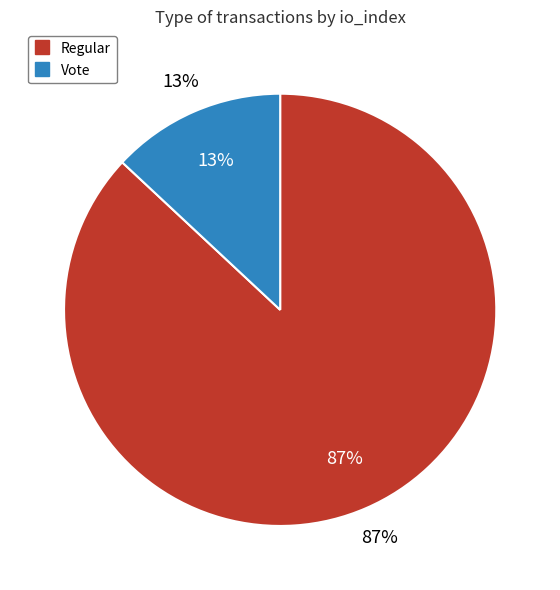

To the nearest percent, what portion does Vote (io_index=3) represent?

13%